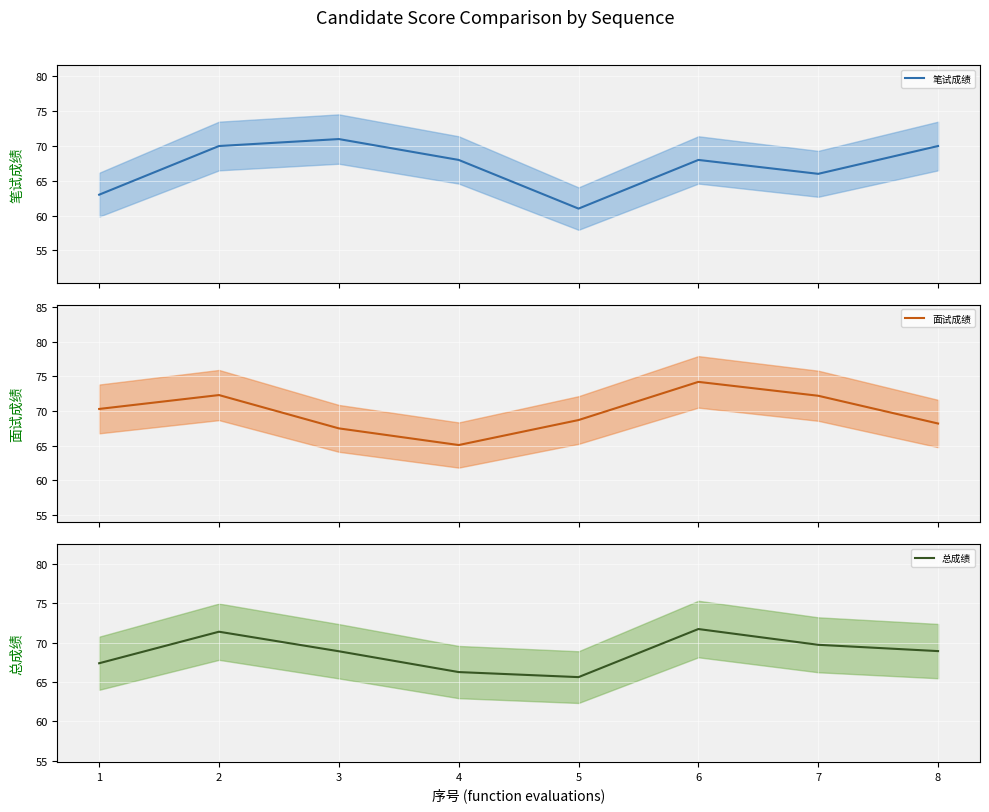

Is this an area chart (filled region under the line)?

No